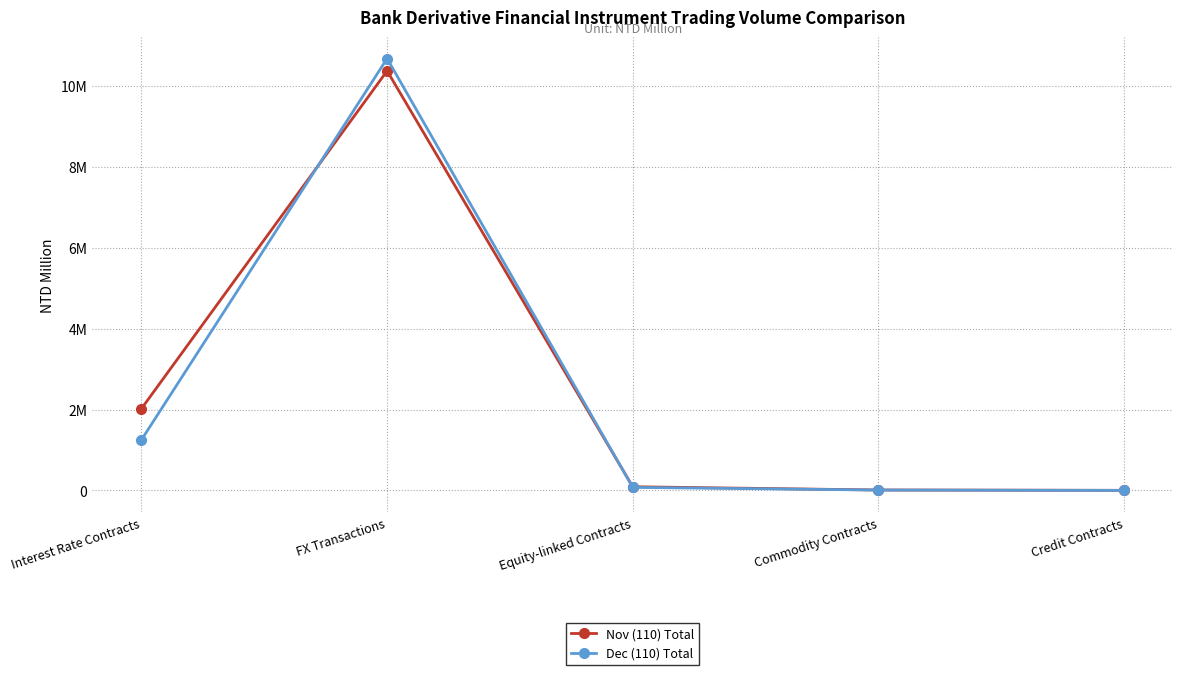

List the series in order of their overall mean, highest first.

Nov (110) Total, Dec (110) Total